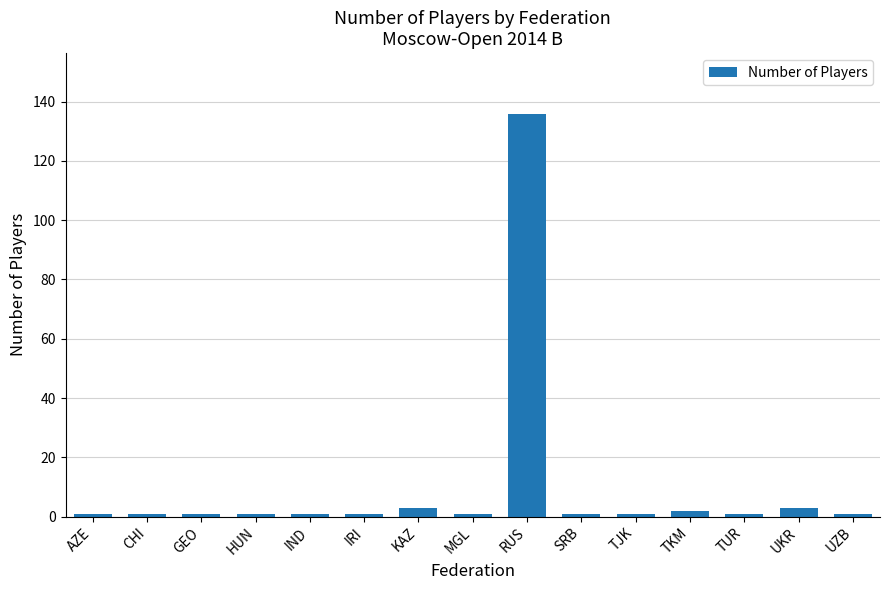

What is the label of the 7th bar from the right?

RUS